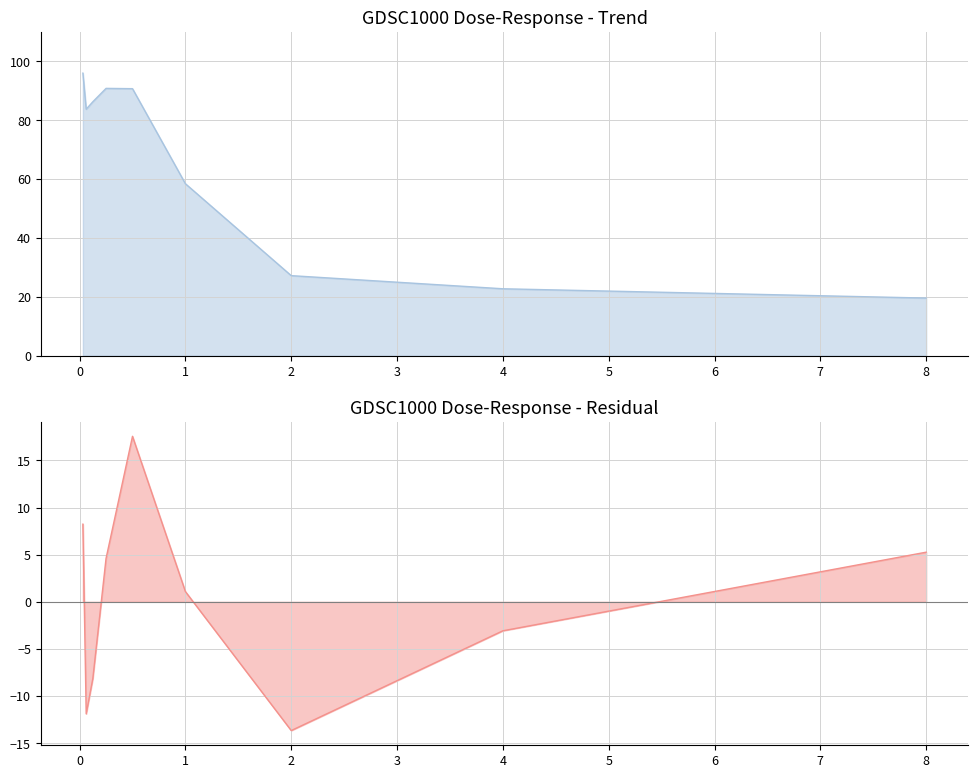

How many points are lower than both their immediate neighbors (excluding endpoints)?

1